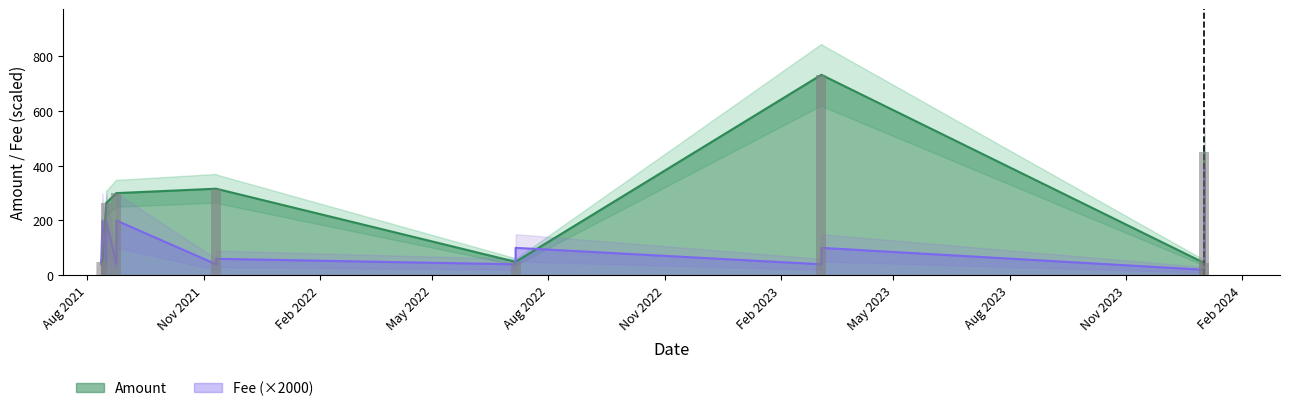

Which has a higher value, 2023-03-05 or 2021-08-24?

2023-03-05